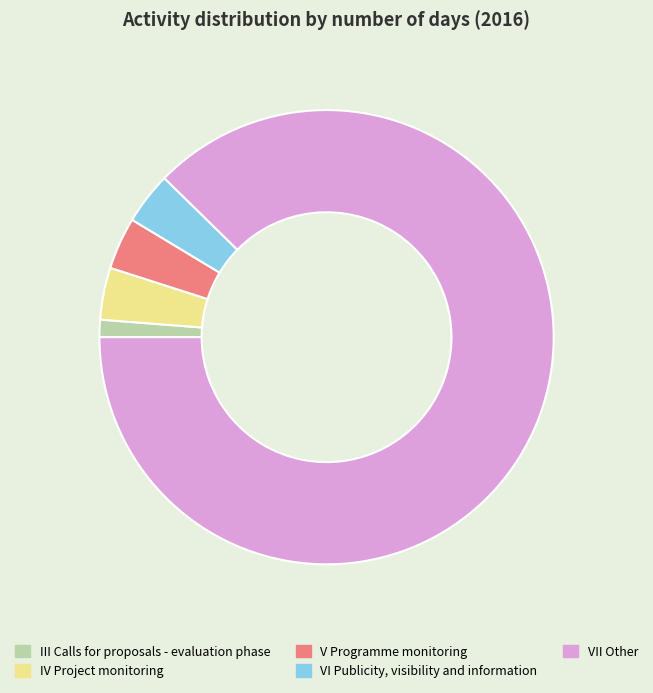

What is the majority slice?

VII Other